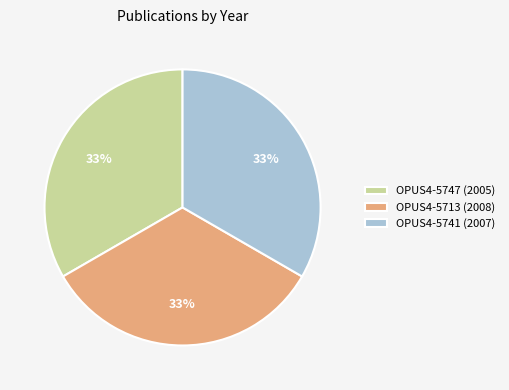

Approximately how many times larger is the value at OPUS4-5713 (2008) compared to OPUS4-5747 (2005)?

1.0